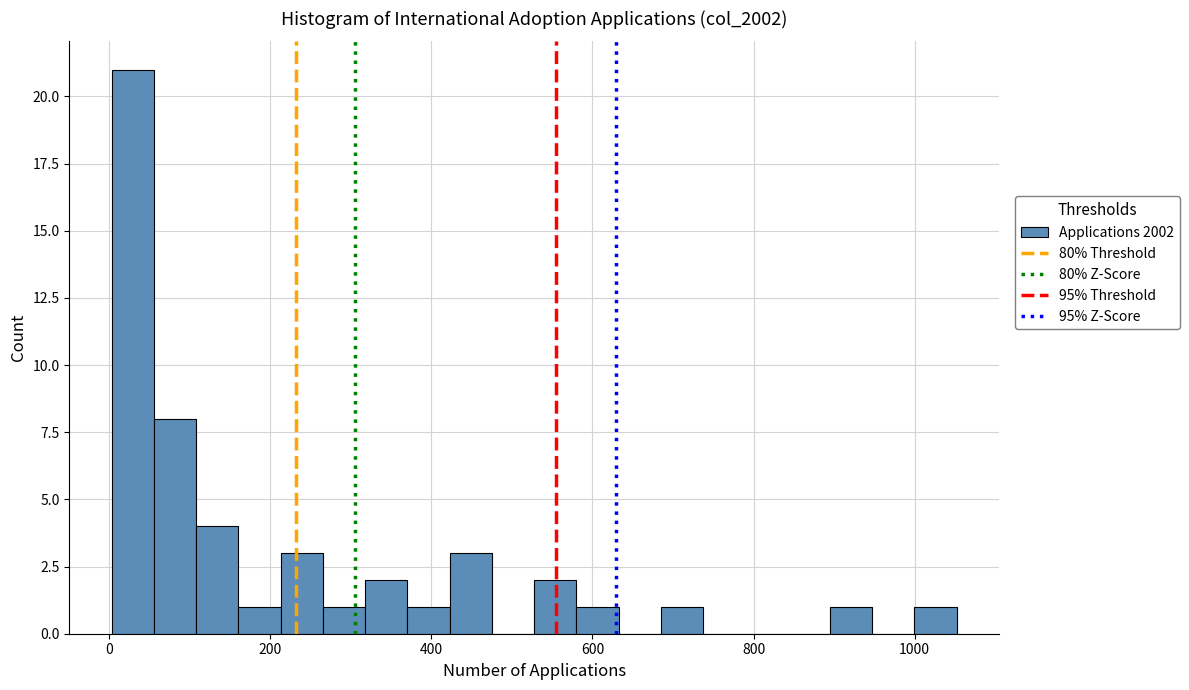

Read against the x-axis, roughly where is the centre of the tallest bar?

20